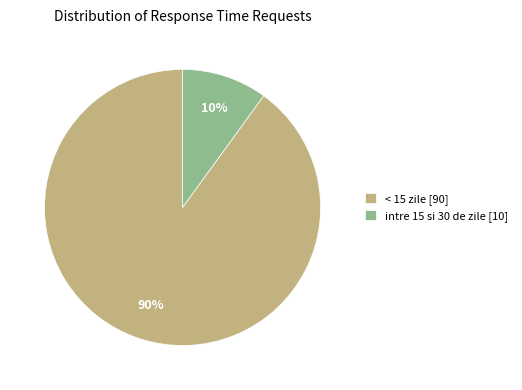

How many slices are in this pie chart?

2